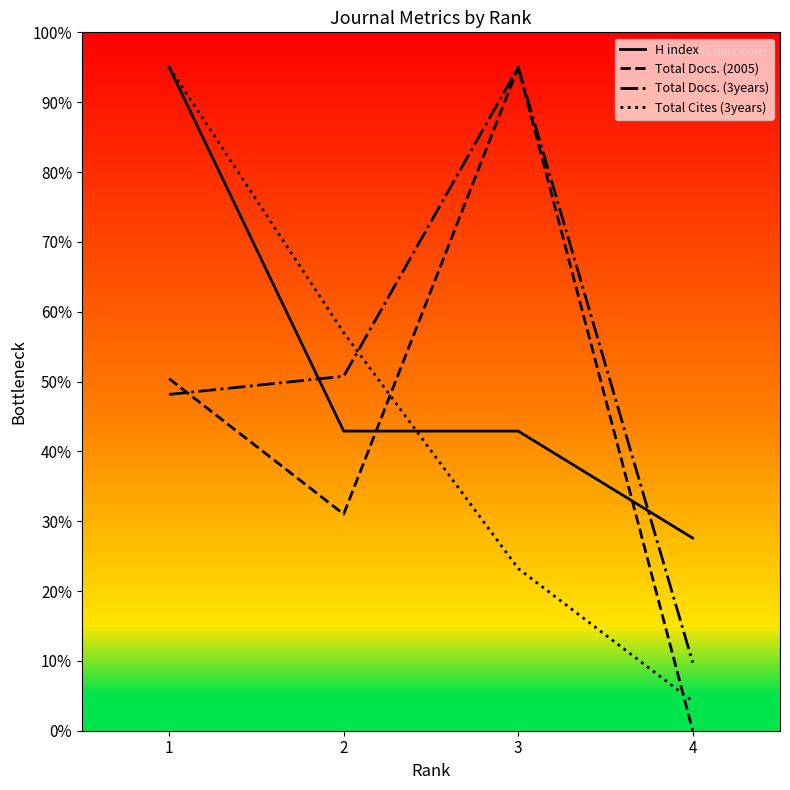

What is the total value across all series at 1?

288.6